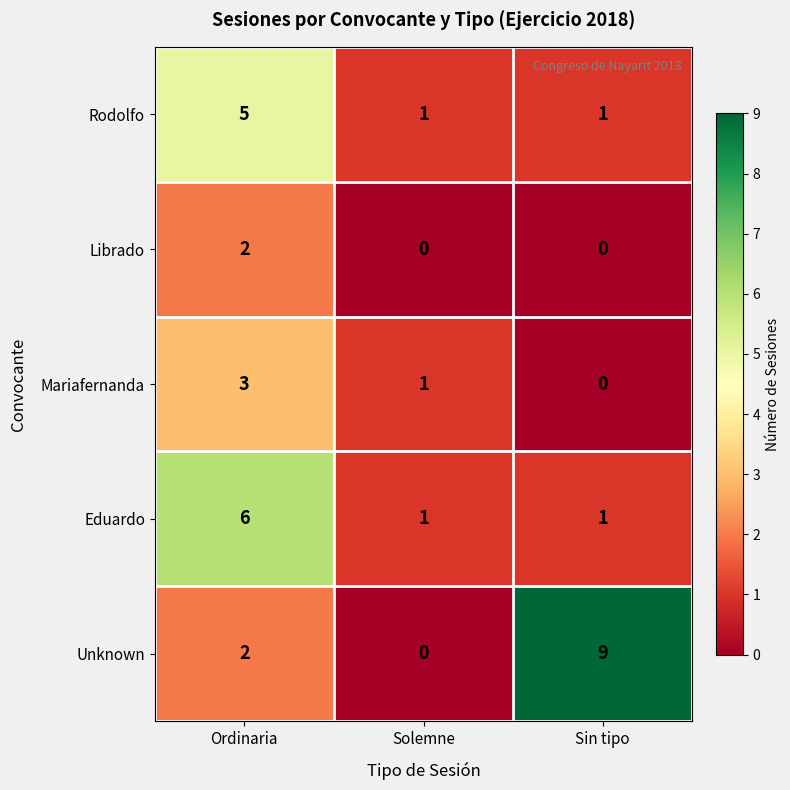

Which series has the widest spread of values?

Unknown